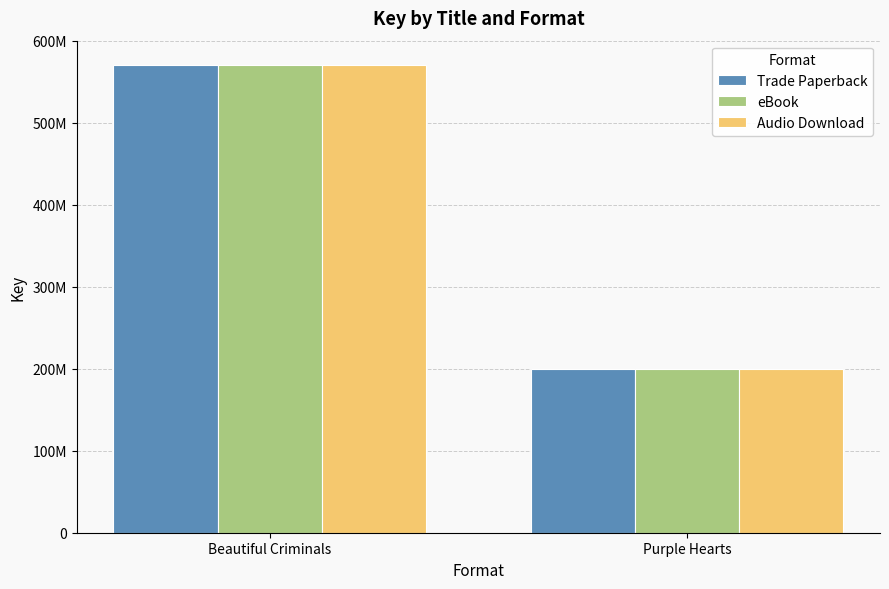

Which series changed the most between Beautiful Criminals and Purple Hearts?

Trade Paperback